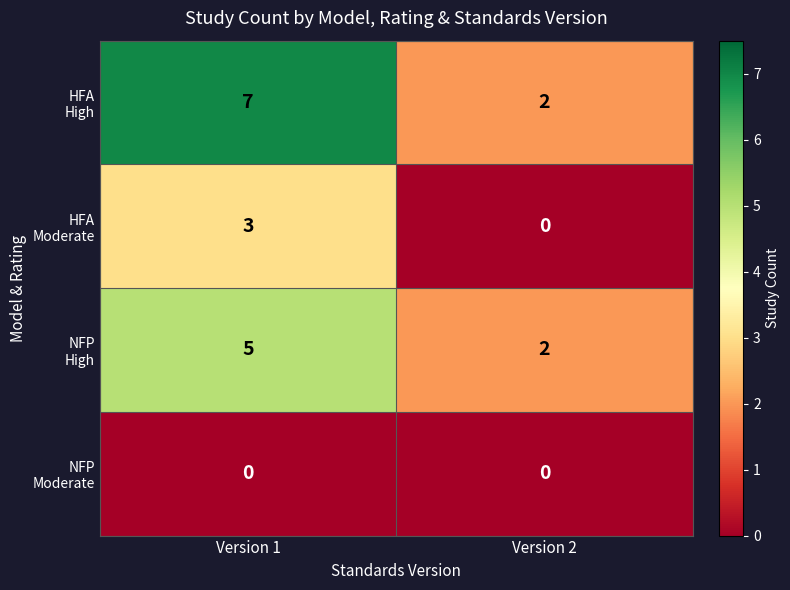

At which category is the sum across all series the highest?

Version 1